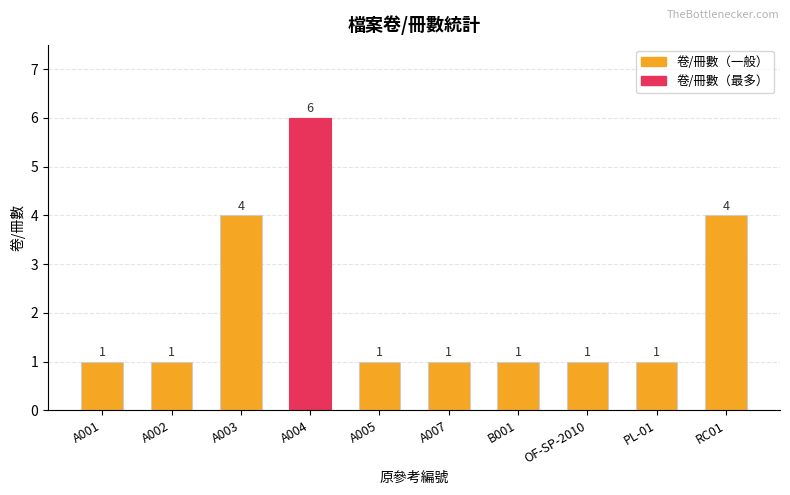

What is the difference between the maximum and minimum values?

5